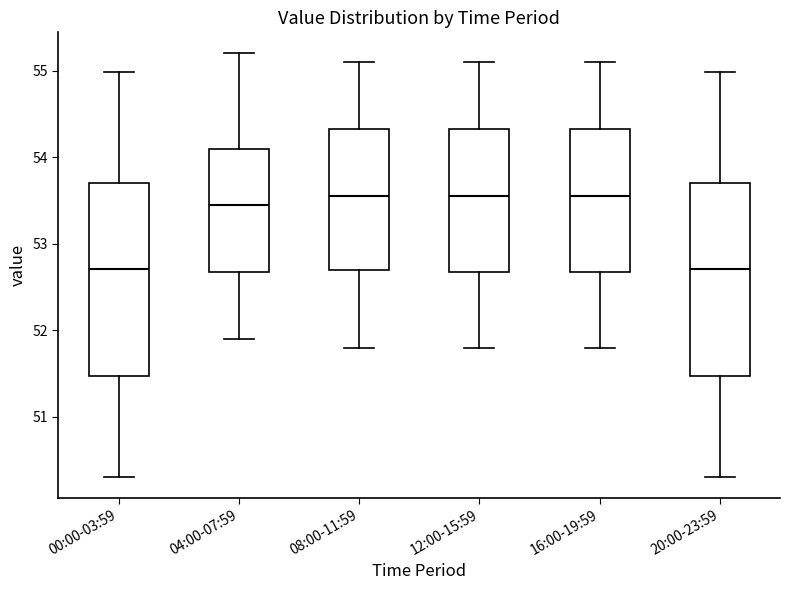

Where is the upper edge of the box for 12:00-15:59 on the y-axis? The values are not printed on the chart, so give them approximately, as read against the axis.

54.3